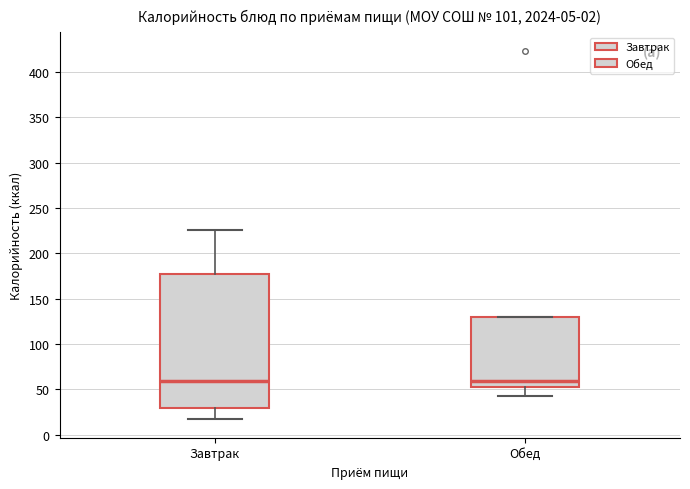

Where is the upper edge of the box for Завтрак on the y-axis? The values are not printed on the chart, so give them approximately, as read against the axis.

175